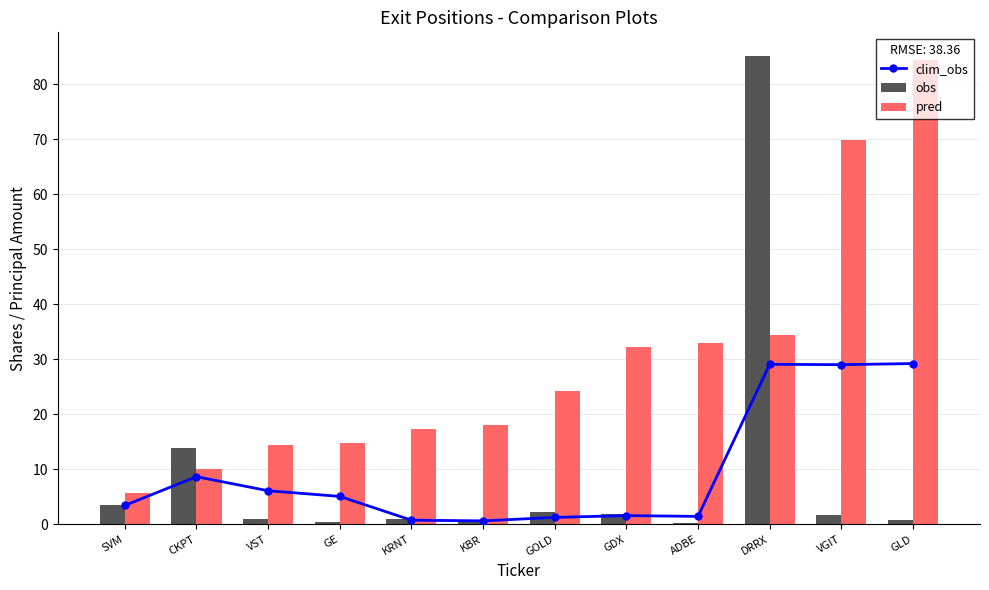

What is the greatest value displayed?

85.1